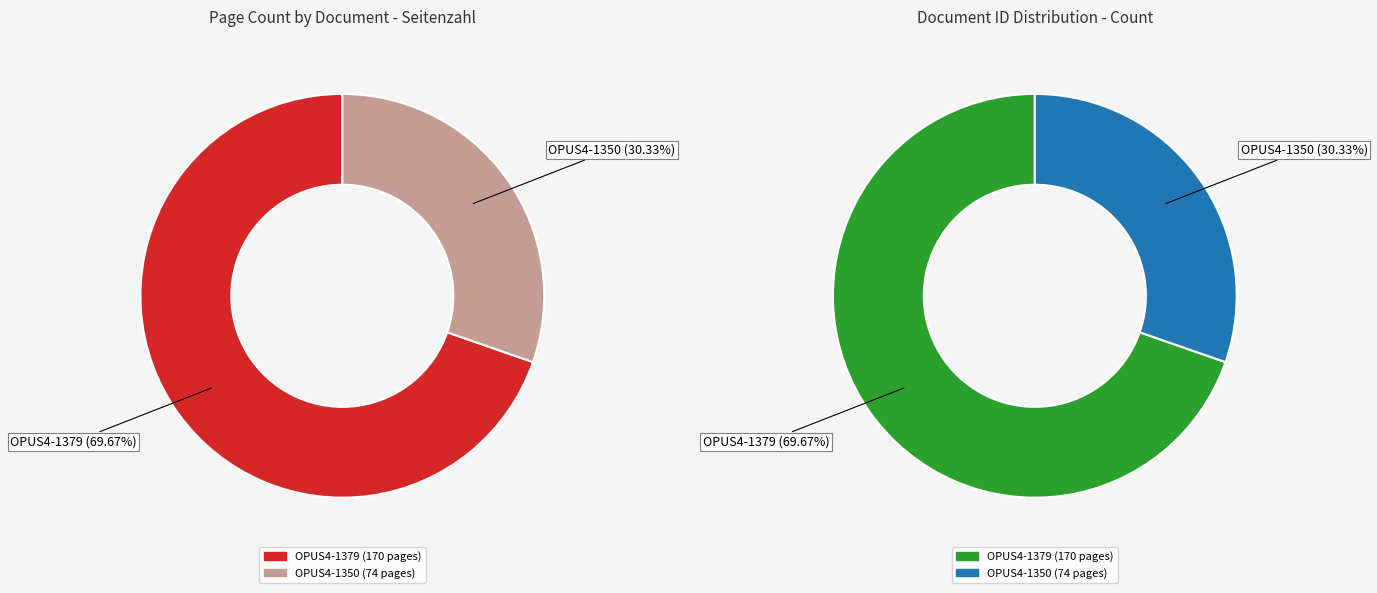

How much of the chart is everything except OPUS4-1350?

69.7%